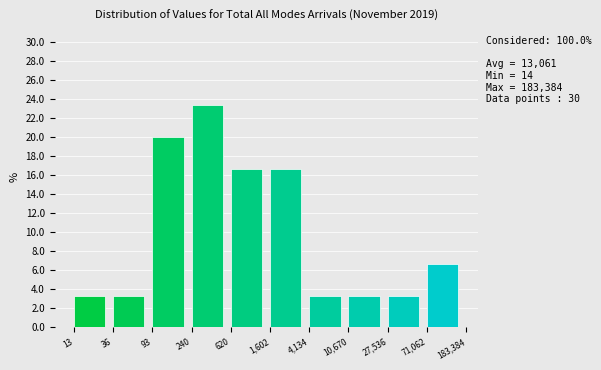

Reading right to left, transcribe all the data shown in this chart.

71,062=6.7	27,536=3.3	10,670=3.3	4,134=3.3	1,602=16.7	620=16.7	240=23.3	93=20.0	36=3.3	13=3.3